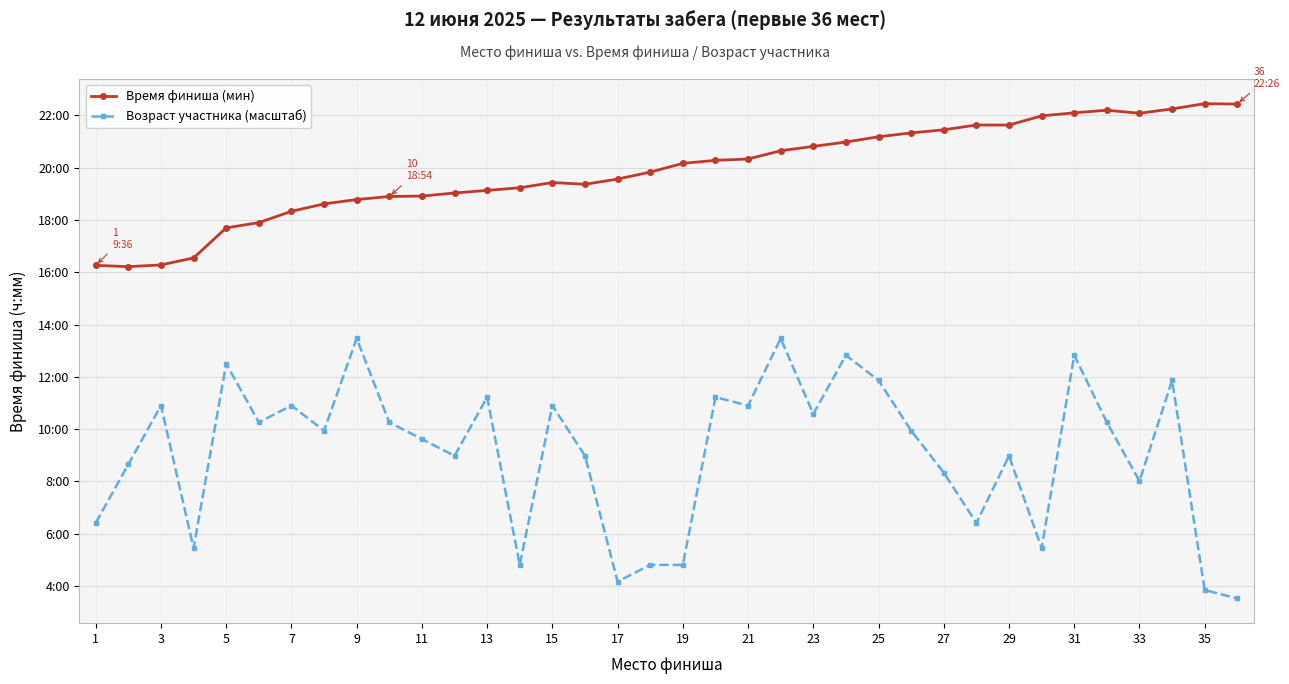

Is this an area chart (filled region under the line)?

No